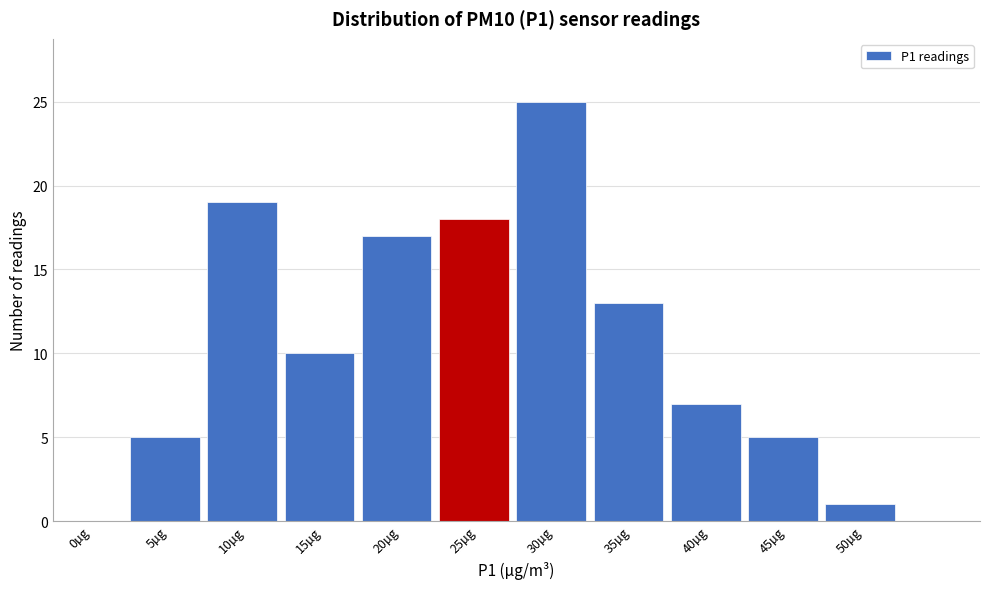

Reading right to left, list all the values displayed in this chart.

50µg=1	45µg=5	40µg=7	35µg=13	30µg=25	25µg=18	20µg=17	15µg=10	10µg=19	5µg=5	0µg=0